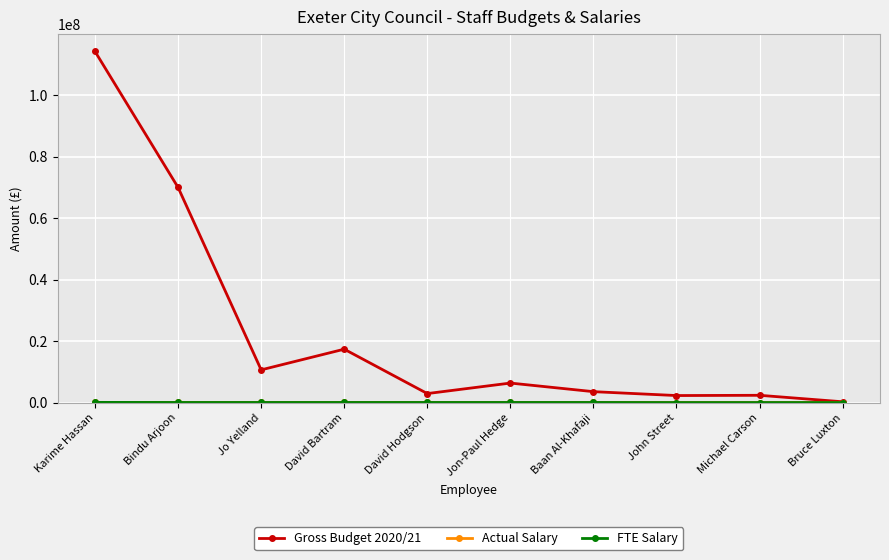

What is the total value across all series at Jon-Paul Hedge?

6565589